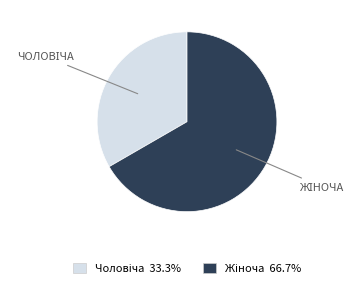

Is there a majority slice in this chart?

Yes